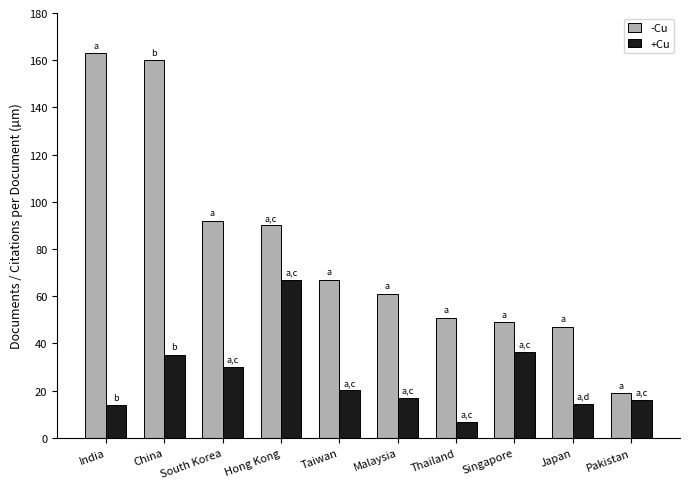

How many values in the +Cu series are below 20?

5